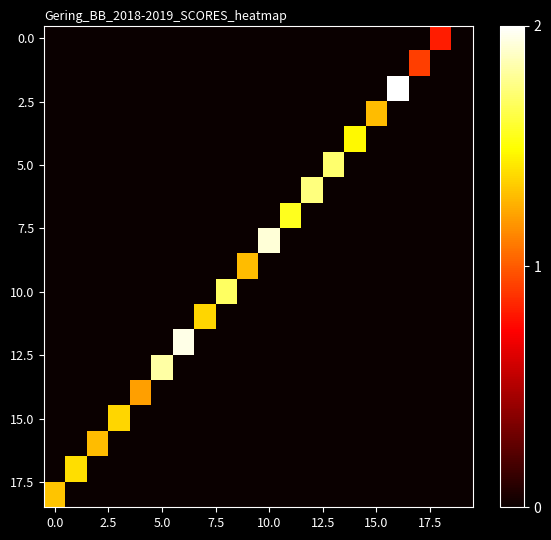

At which category is the sum across all series the highest?

16